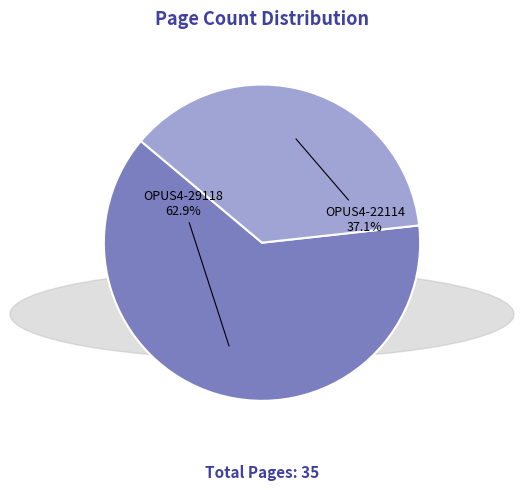

Rank the categories by value from lowest to highest.

OPUS4-22114, OPUS4-29118